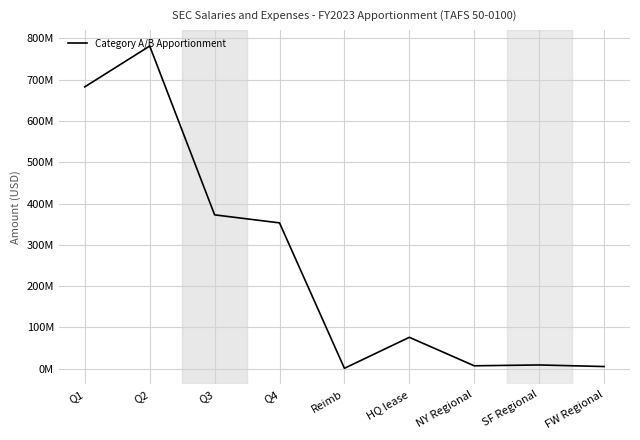

Reading left to right, what are all the values shown in this chart?

682589895	781435623	372625829	353164055	1000000	76055000	7080657	9101243	5275622